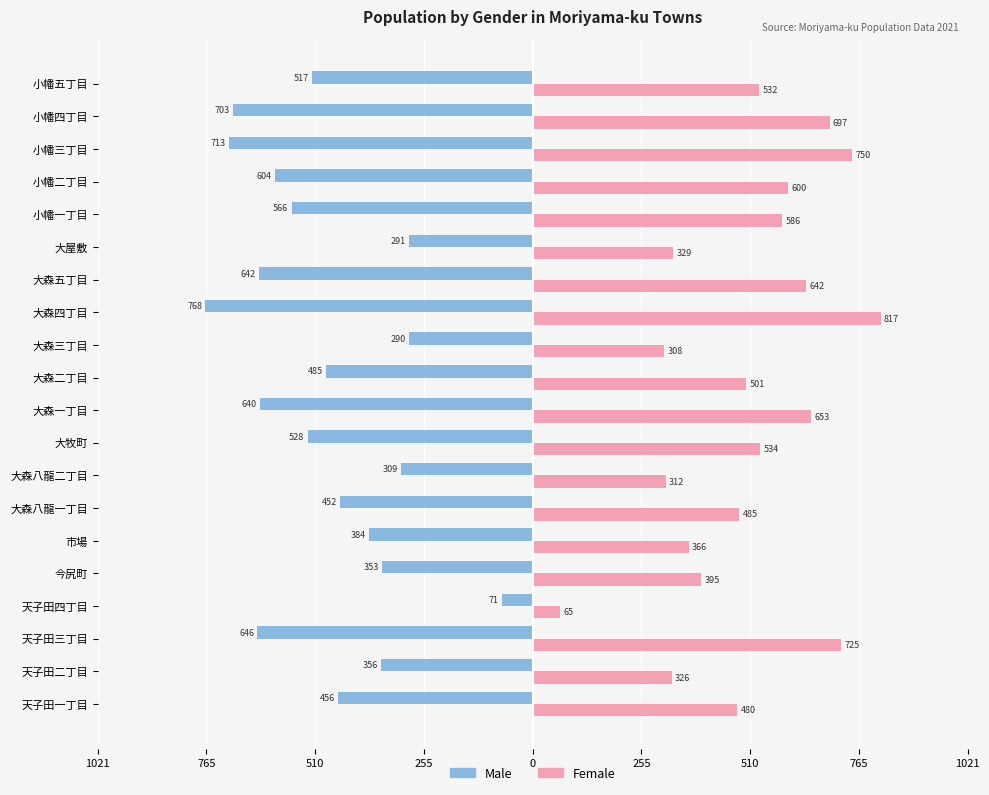

What are all the series names shown in the legend?

Male, Female